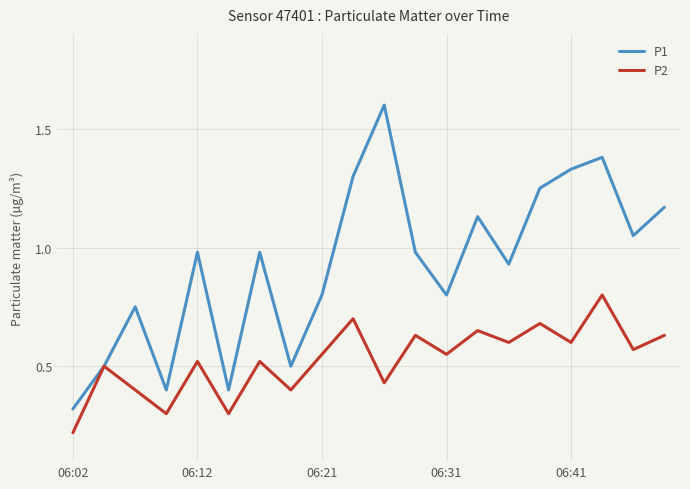

How many lines are shown in the chart?

2